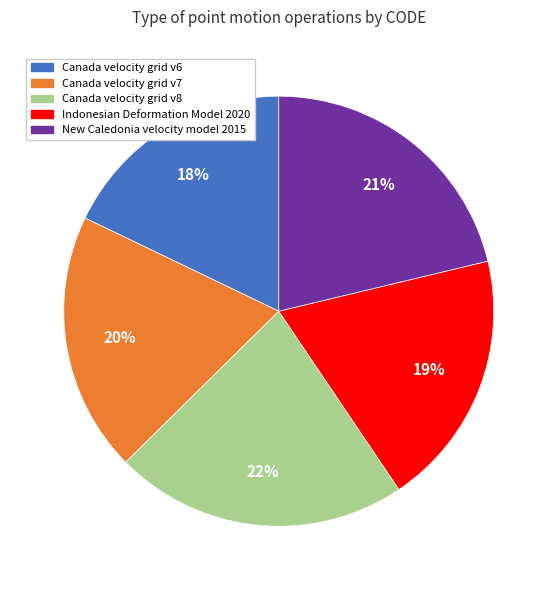

Is the sum of Canada velocity grid v6 and Indonesian Deformation Model 2020 greater than half?

No